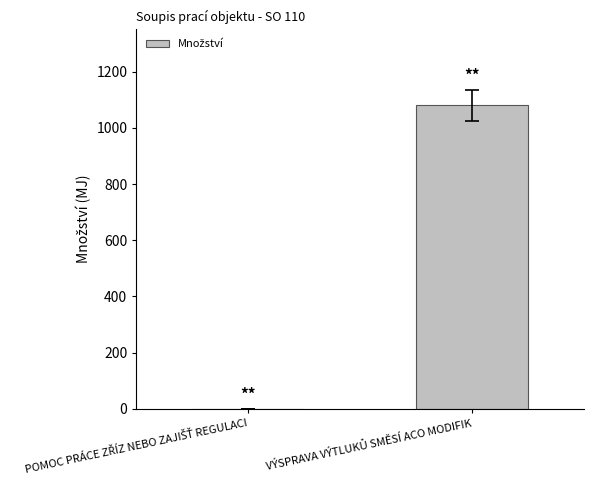

What is the greatest value displayed?

1080